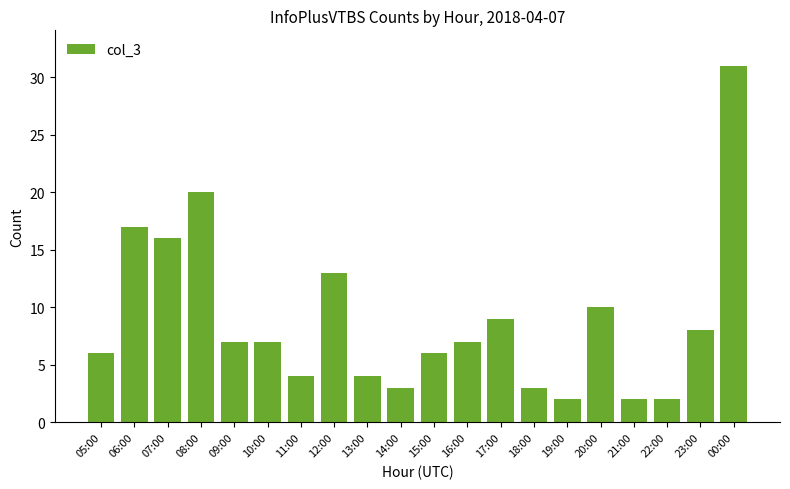

What is the change in value from 06:00 to 23:00?

-9